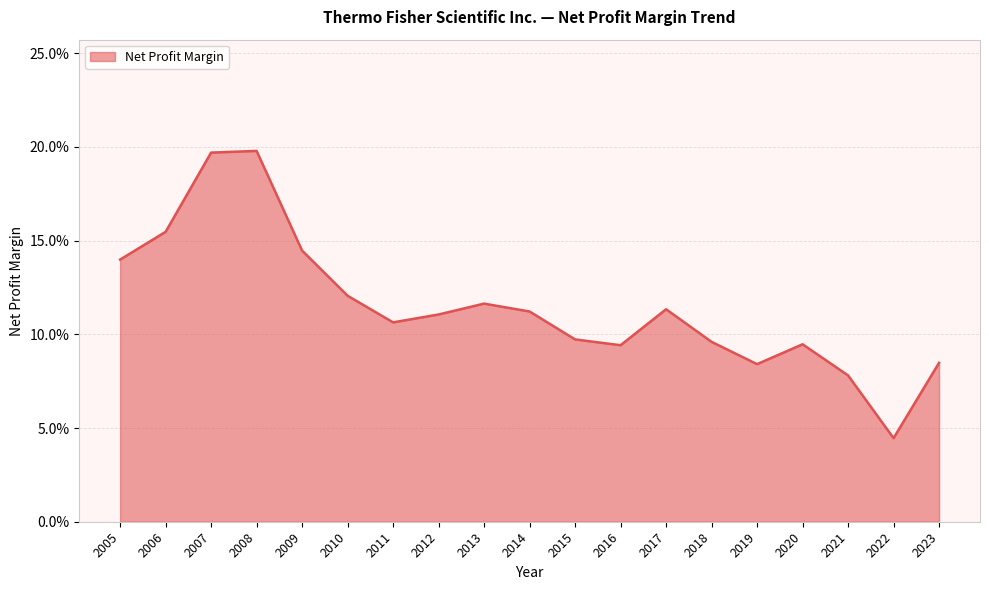

Does the chart display data point markers on the line(s)?

No